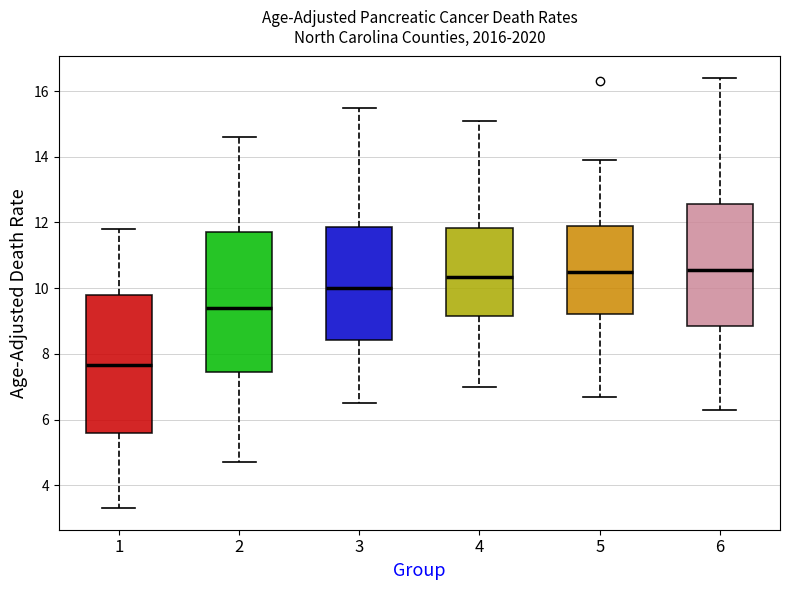

Reading left to right, read every box against the y-axis: the position of its median line, the range the box covers, and the ends of its whiskers. The values are not printed on the chart, so give them approximately, as read against the axis.

1: median 7.6, box 5.6 to 9.8, whiskers 3.4 to 11.8
2: median 9.4, box 7.4 to 11.8, whiskers 4.8 to 14.6
3: median 10.0, box 8.4 to 11.8, whiskers 6.6 to 15.6
4: median 10.4, box 9.2 to 11.8, whiskers 7.0 to 15.2
5: median 10.6, box 9.2 to 12.0, whiskers 6.8 to 14.0
6: median 10.6, box 8.8 to 12.6, whiskers 6.4 to 16.4